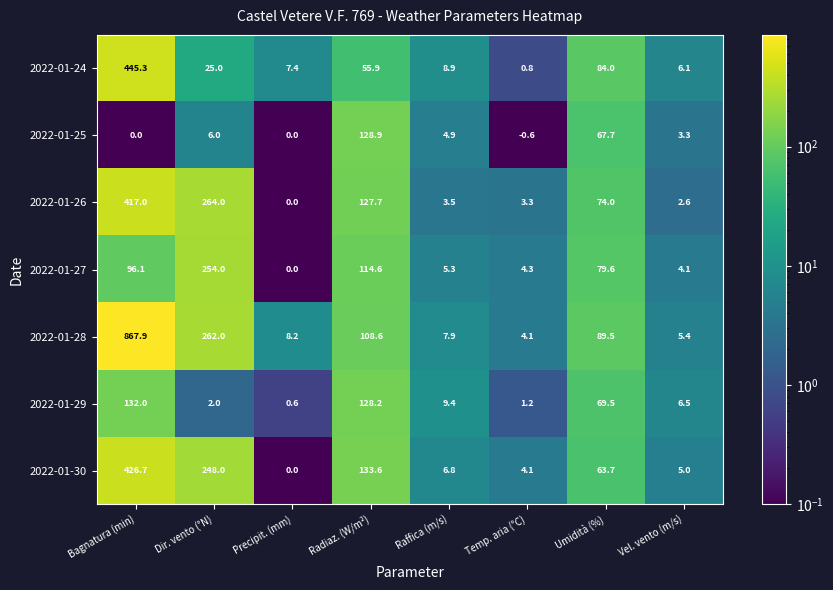

Count the number of data series in this chart.

7